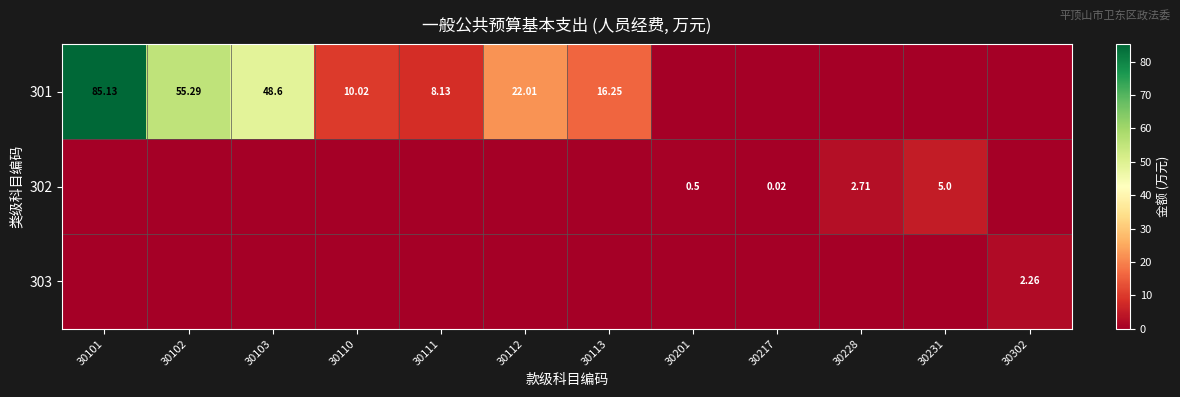

How many values in the 301 series exceed 10?

6